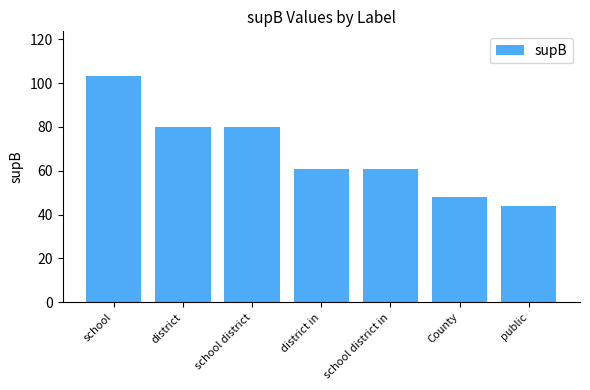

What is the label of the 1st bar from the left?

school